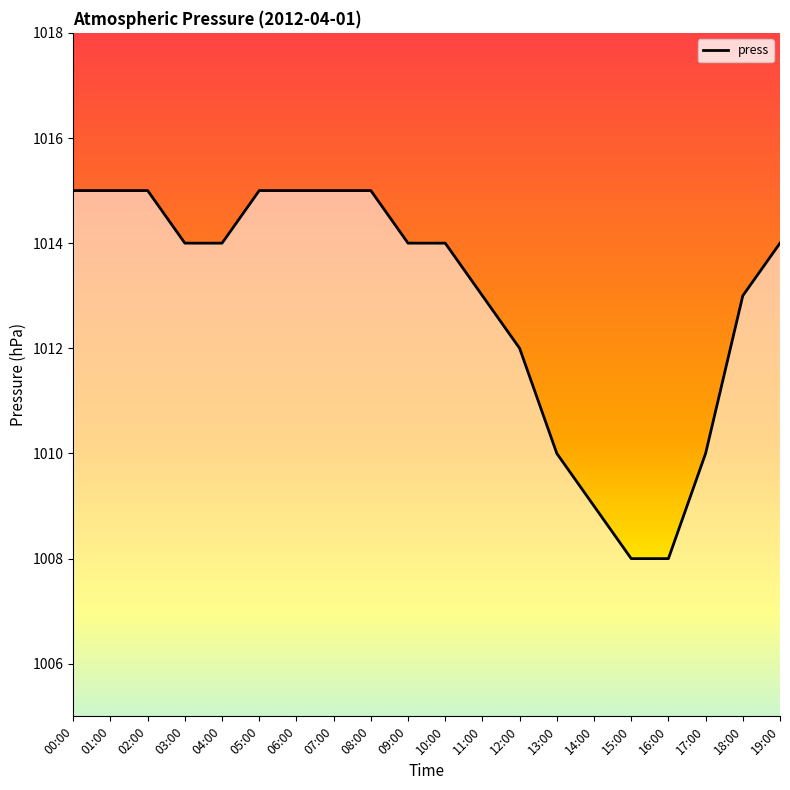

What is the change in value from 03:00 to 11:00?

-1